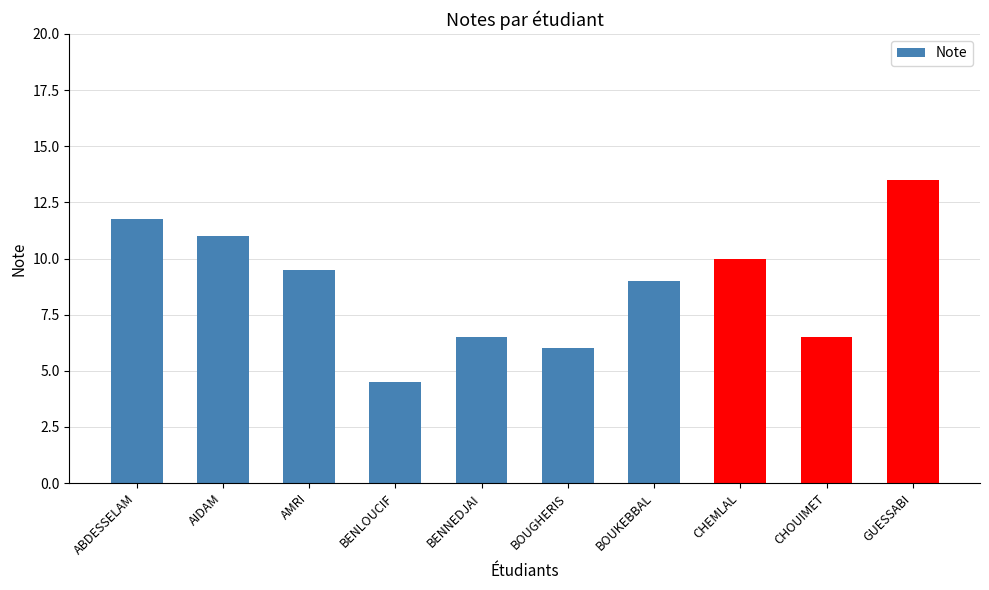

What is the label of the 6th bar from the right?

BENNEDJAI